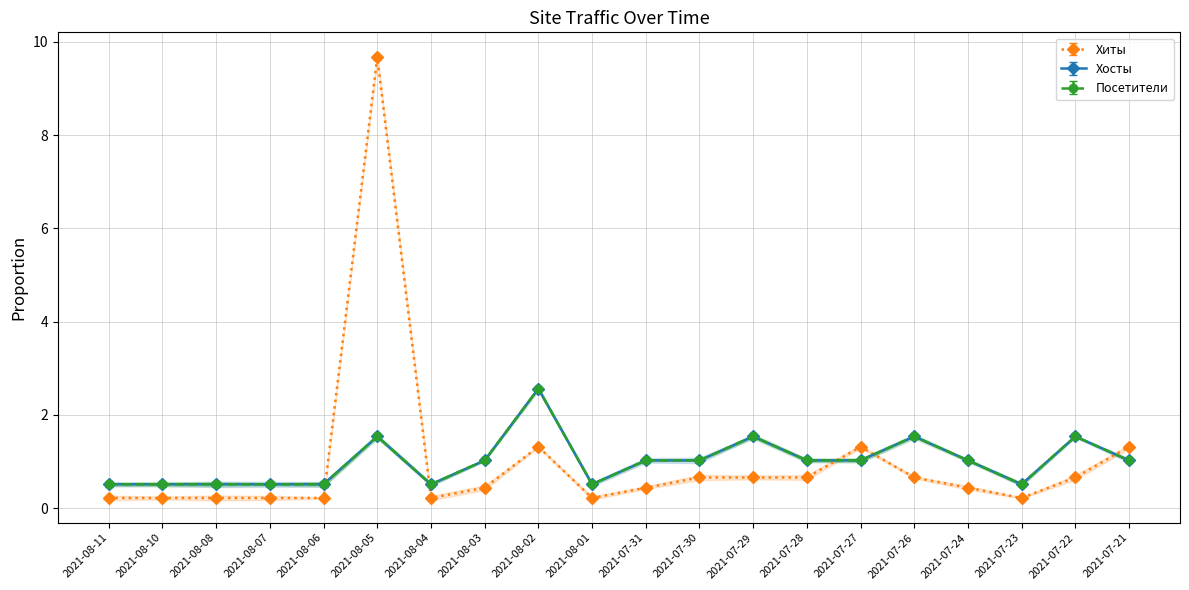

What is the label of the 10th point from the left?

2021-08-01